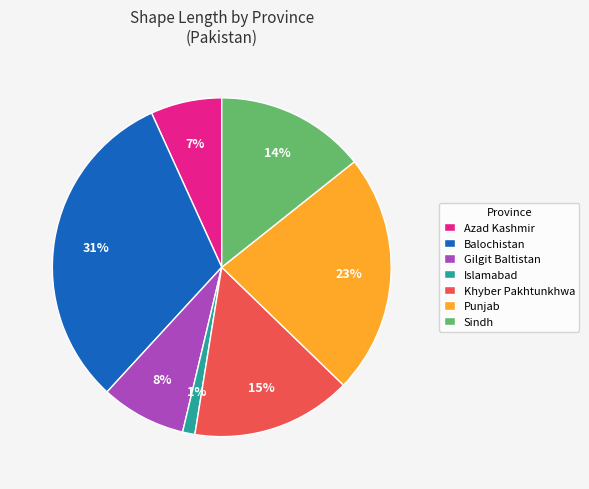

What is the ratio of the value at Punjab to the value at Sindh?

1.6